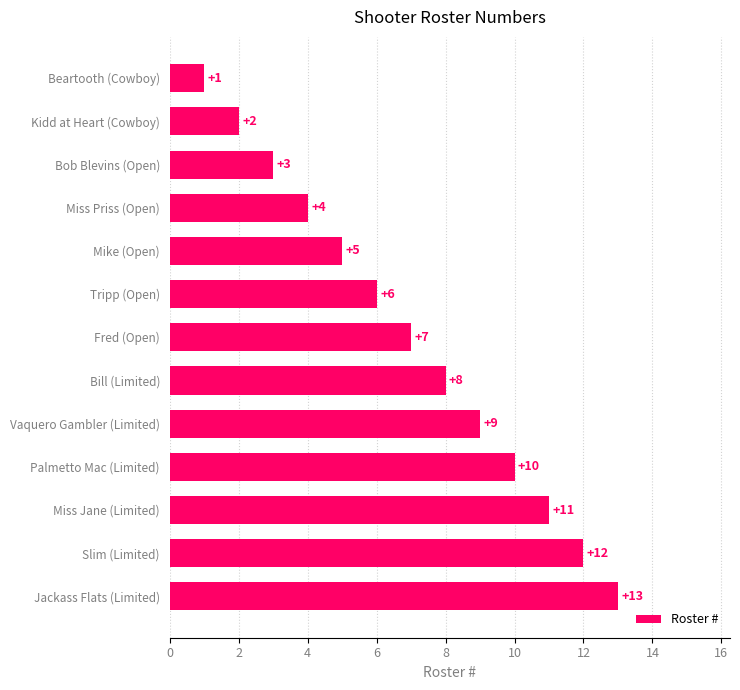

Read the value at Miss Priss (Open), to the nearest 5.

5